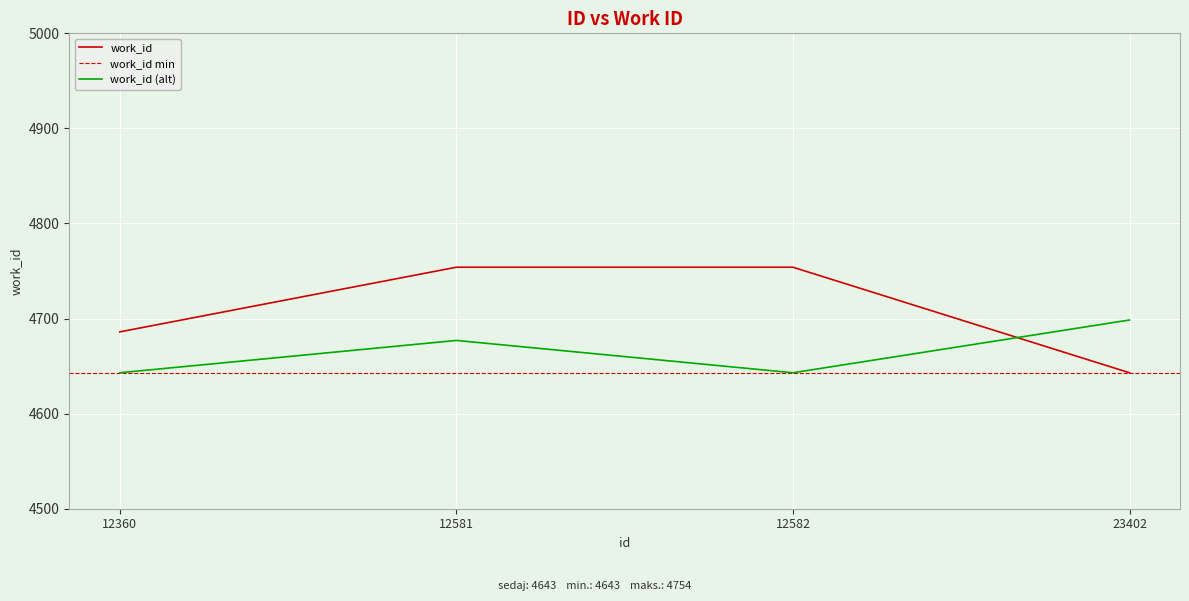

What is the sum of the values at 12360 and 12581?

9440